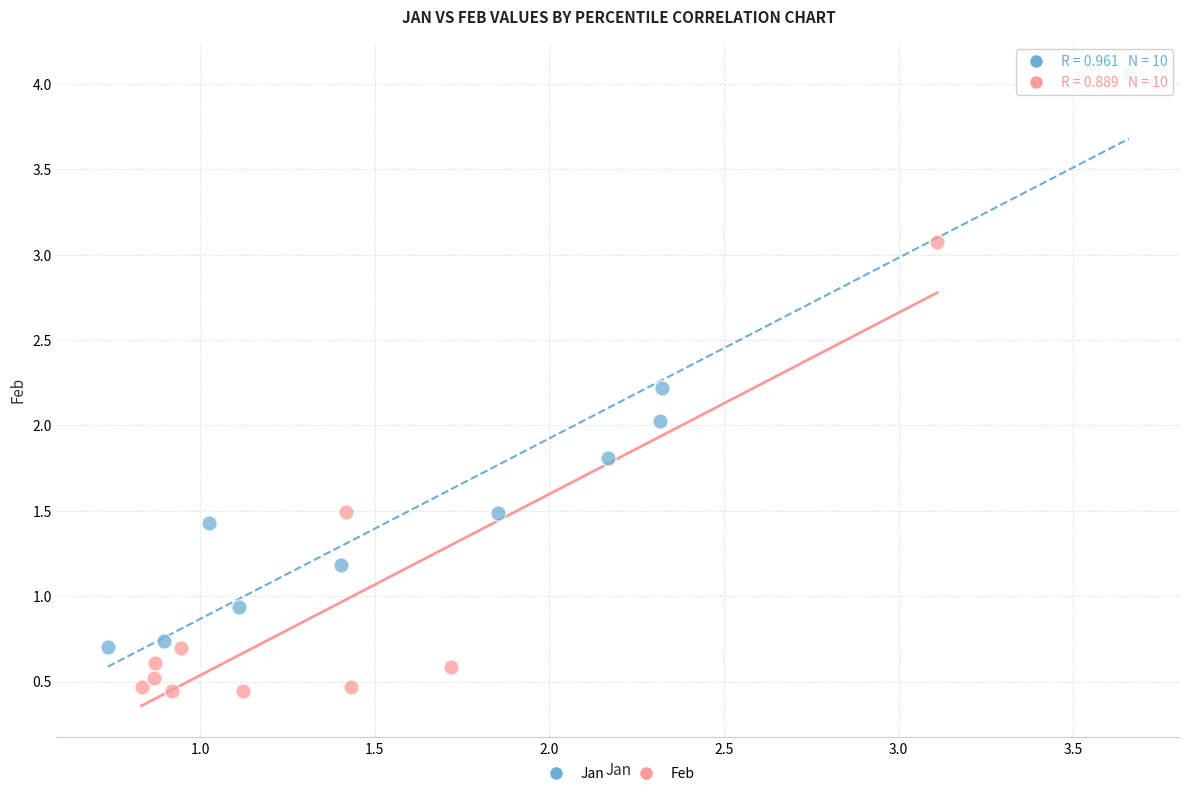

Which series contains the highest Y value?

Jan